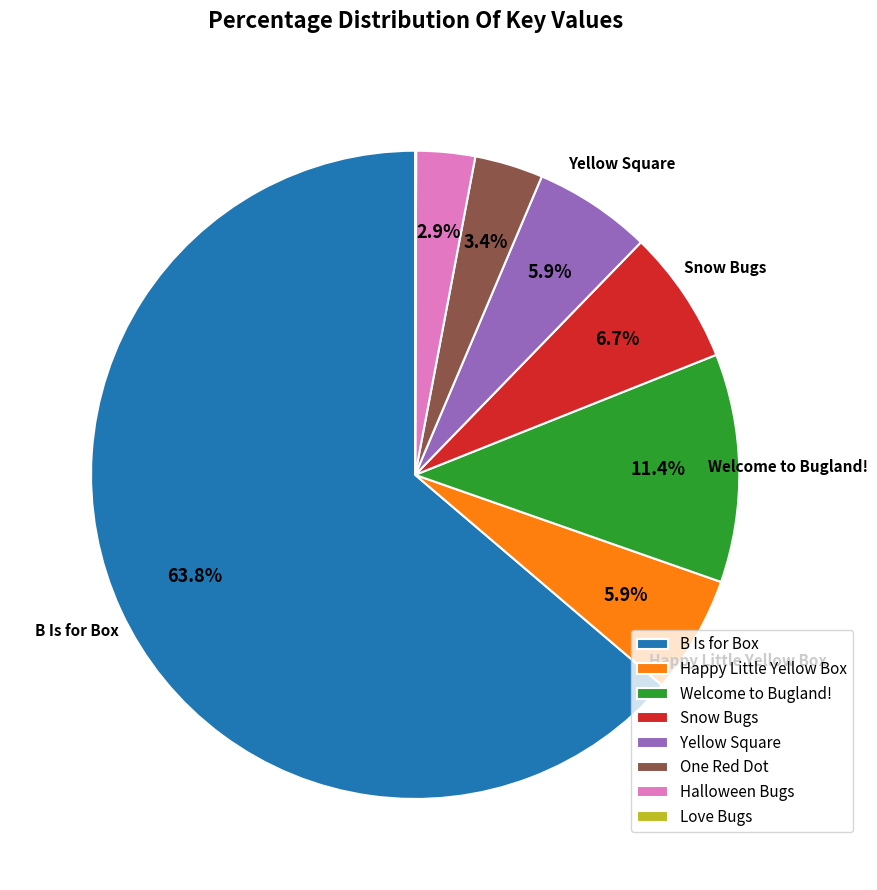

Which category accounts for the majority?

B Is for Box